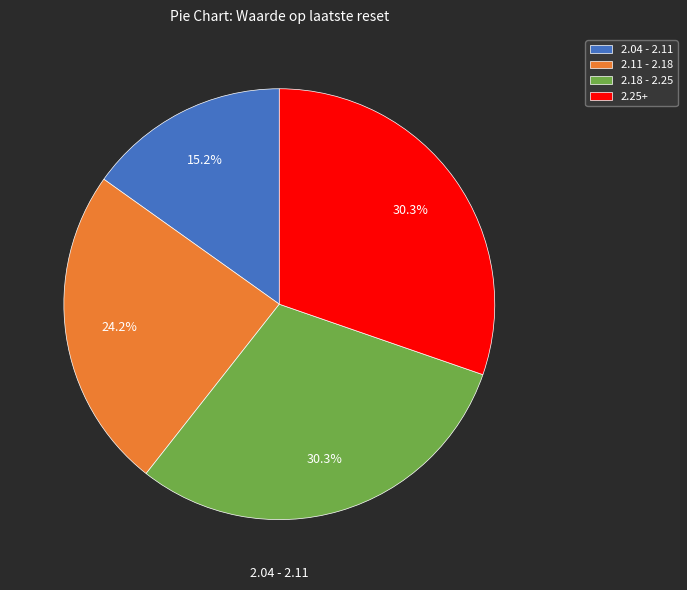

Combined, what portion of the pie is 2.25+ and 2.04 - 2.11?

45.5%